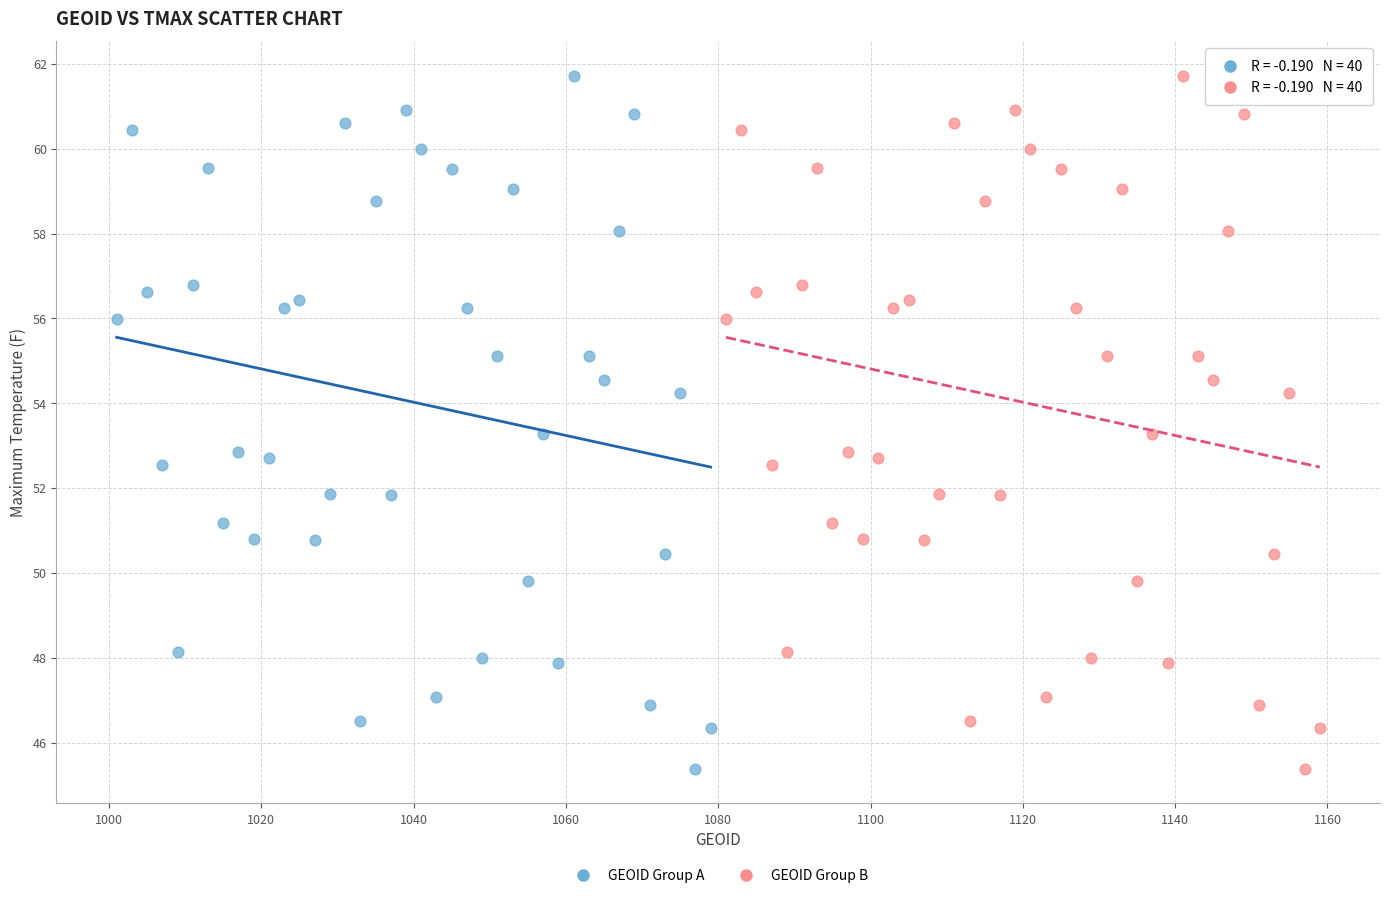

What are all the series names shown in the legend?

GEOID Group A, GEOID Group B